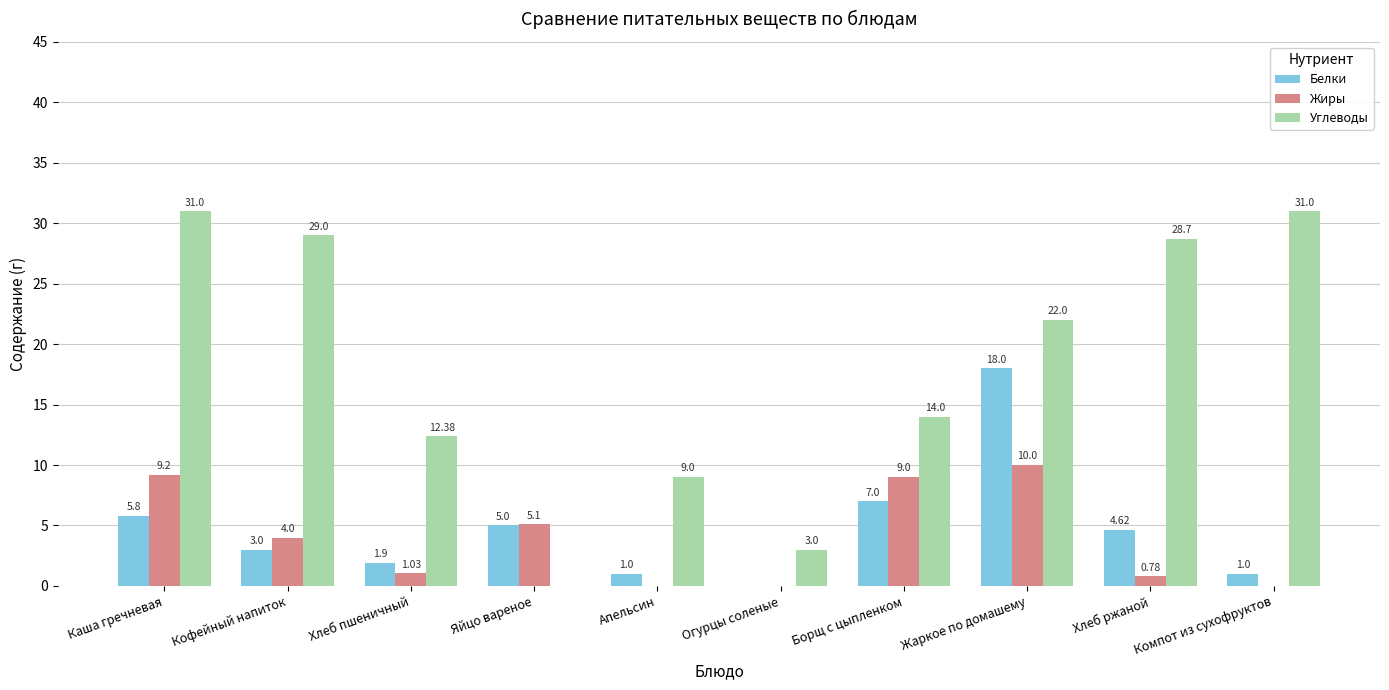

Which series changed the most between Хлеб пшеничный and Огурцы соленые?

Углеводы